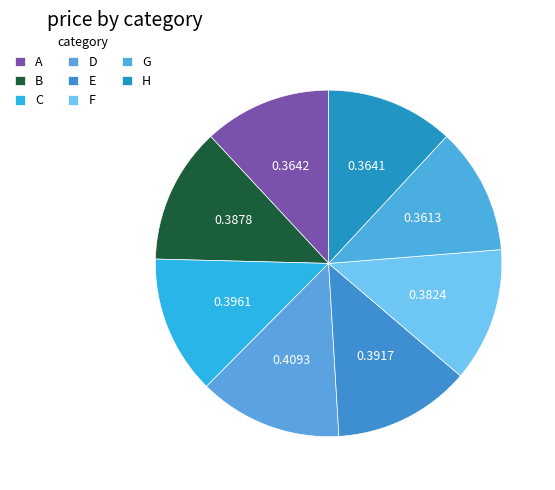

Which category has the smallest portion of the pie?

G